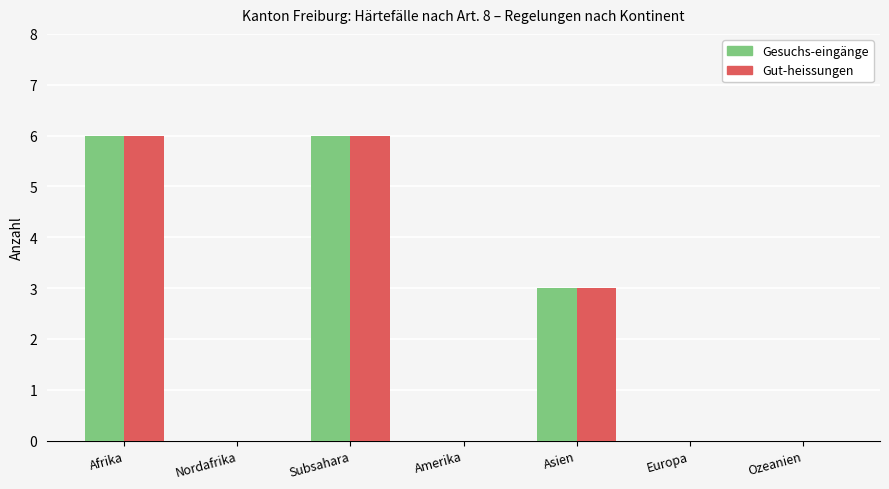

What is the maximum value shown in the chart?

6